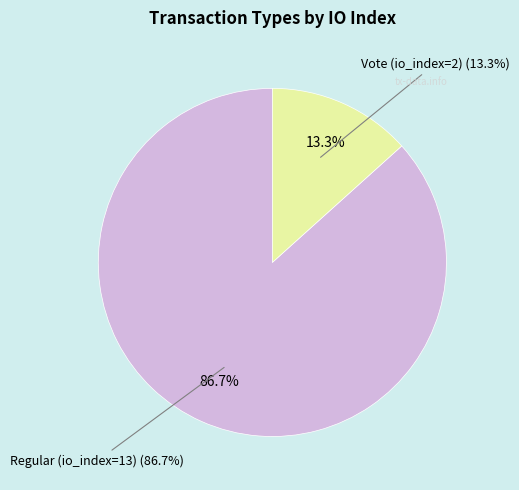

Count the number of slices in the pie.

2